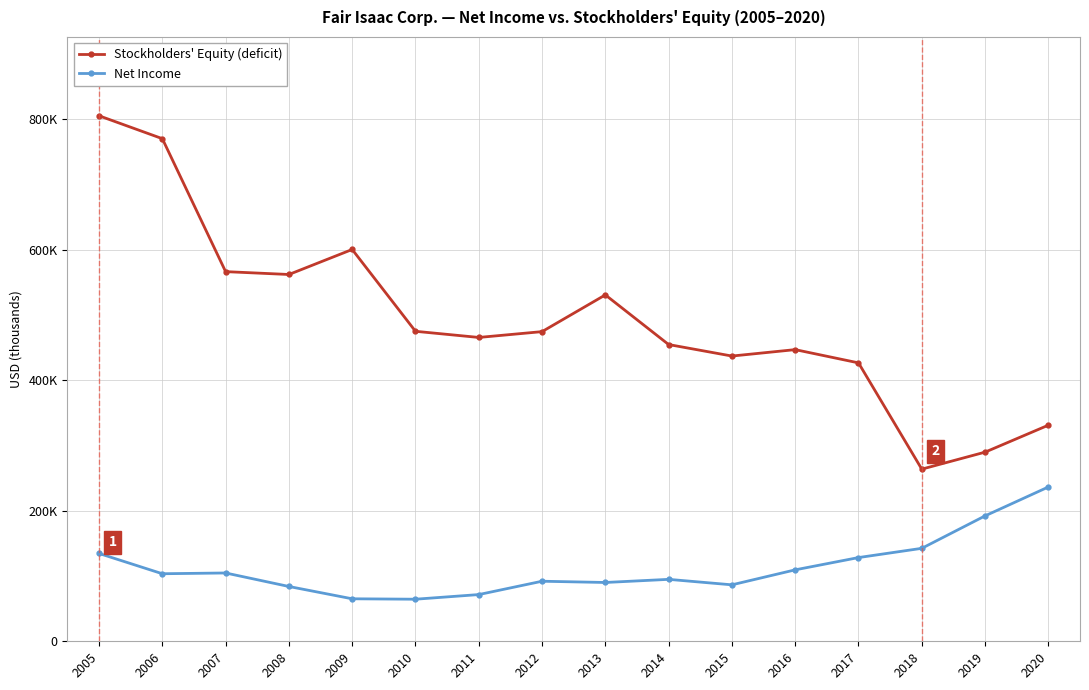

What is the difference between the maximum and minimum values in the Net Income series?

171954